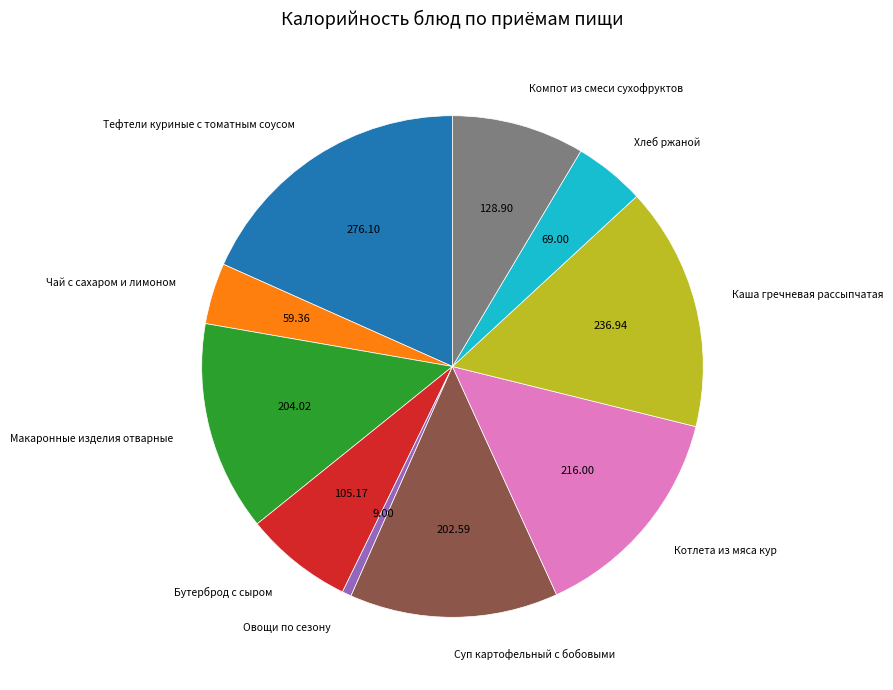

Is there a majority slice in this chart?

No